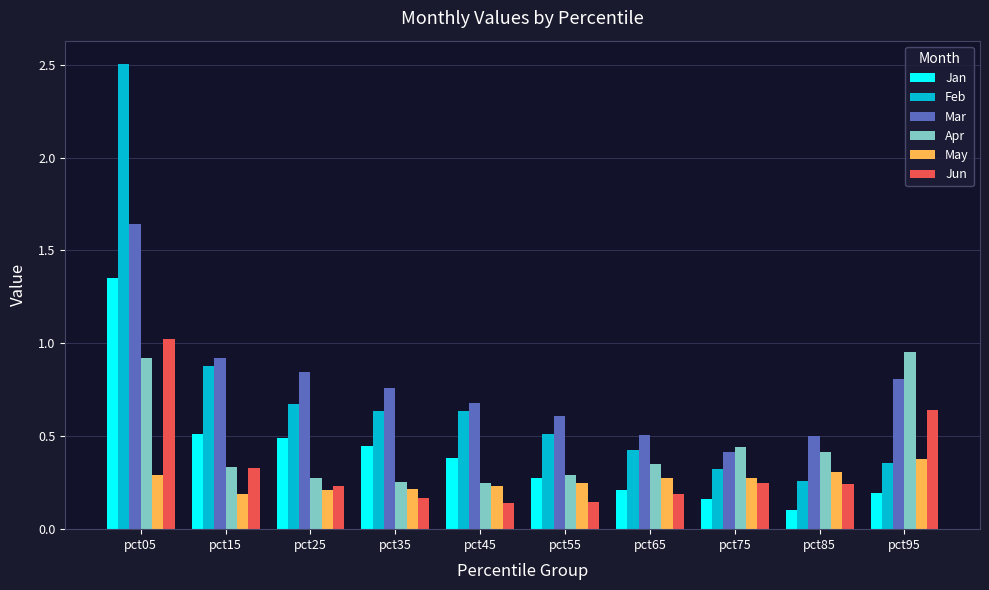

Is it true that Jun equals 0.5 at pct05?

False